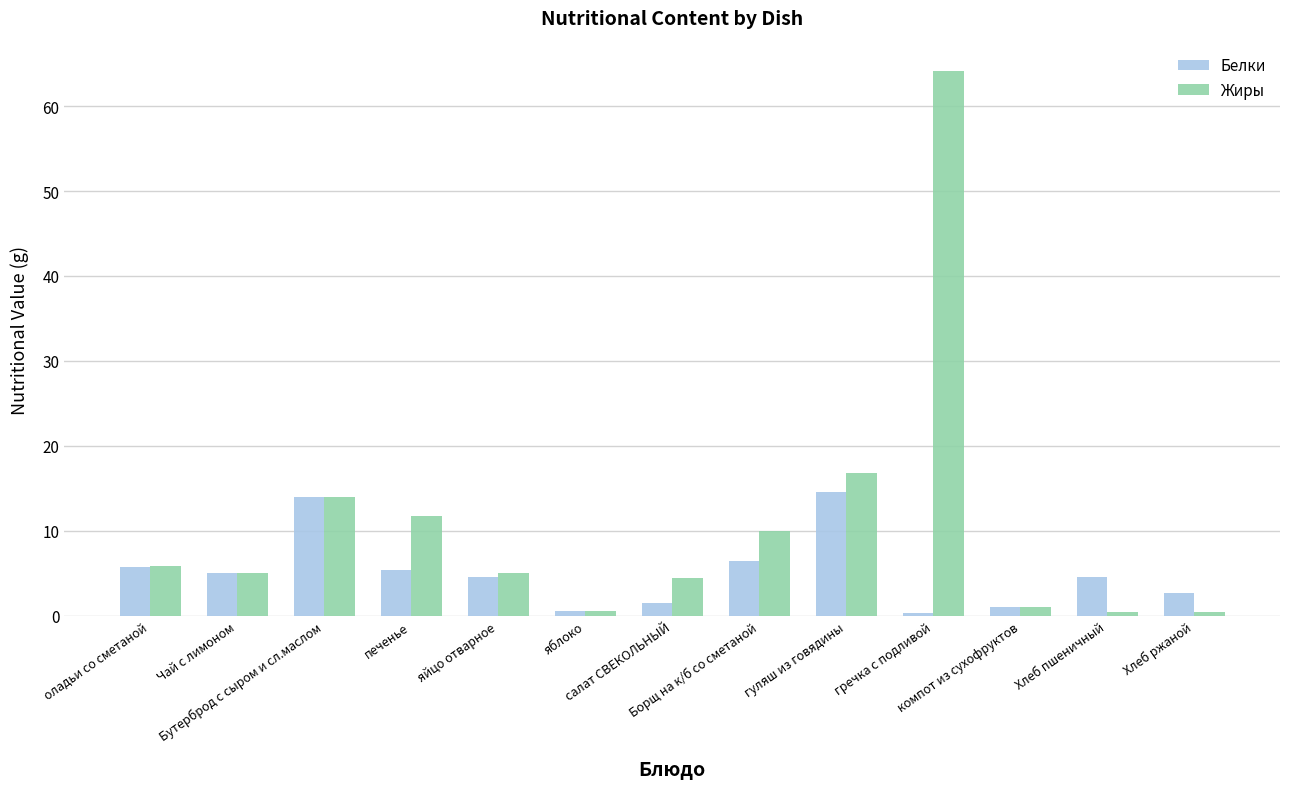

Rank the series by their average value, from highest to lowest.

Жиры, Белки